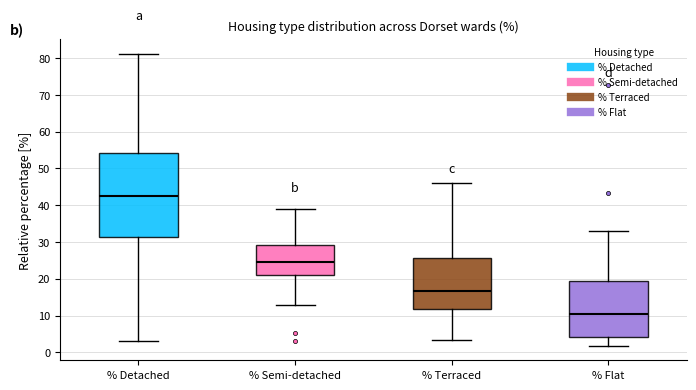

Reading left to right, read every box against the y-axis: the position of its median line, the range the box covers, and the ends of its whiskers. The values are not printed on the chart, so give them approximately, as read against the axis.

% Detached: median 43, box 31 to 54, whiskers 3 to 81
% Semi-detached: median 24, box 21 to 29, whiskers 13 to 39
% Terraced: median 17, box 12 to 26, whiskers 3 to 46
% Flat: median 10, box 4 to 19, whiskers 2 to 33